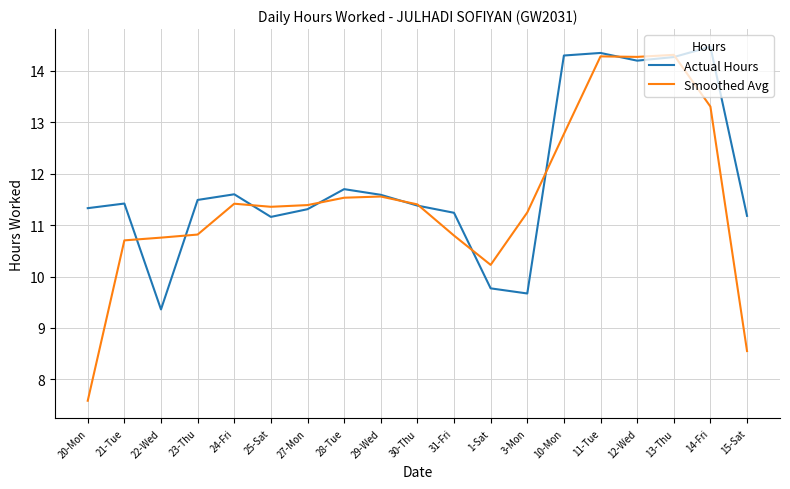

Which series has the largest range (max minus min)?

Smoothed Avg